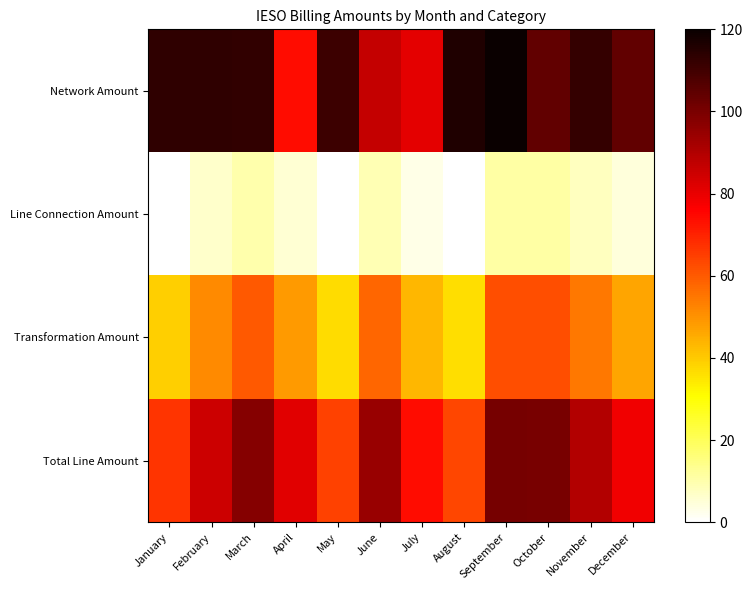

Rank the series at May from highest to lowest value.

Network Amount, Total Line Amount, Transformation Amount, Line Connection Amount